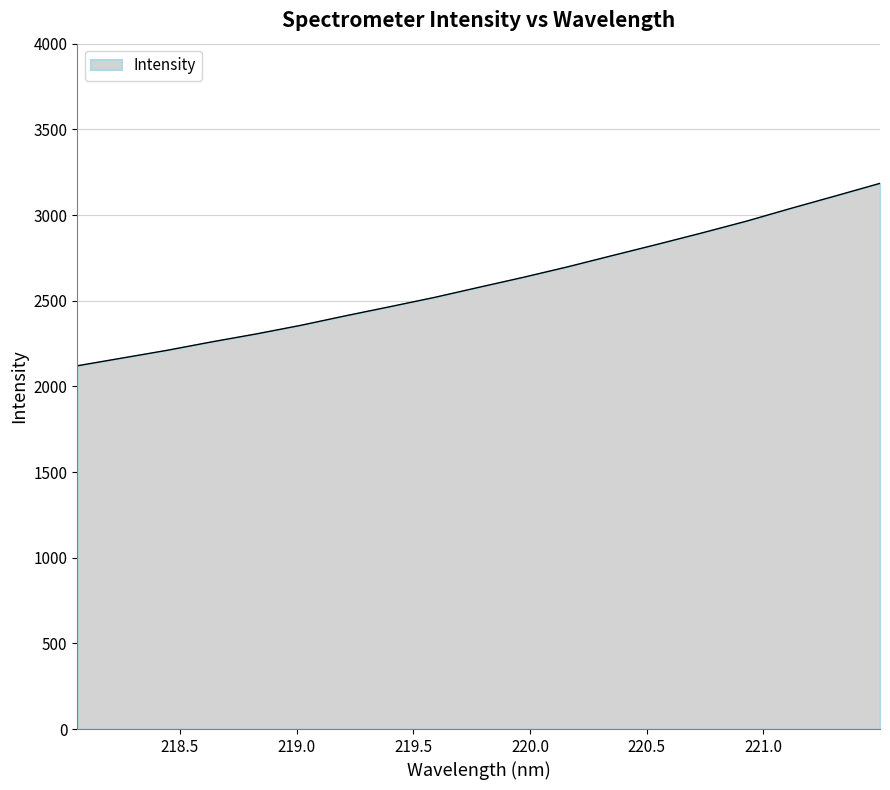

What is the difference between the maximum and minimum values?

1064.7